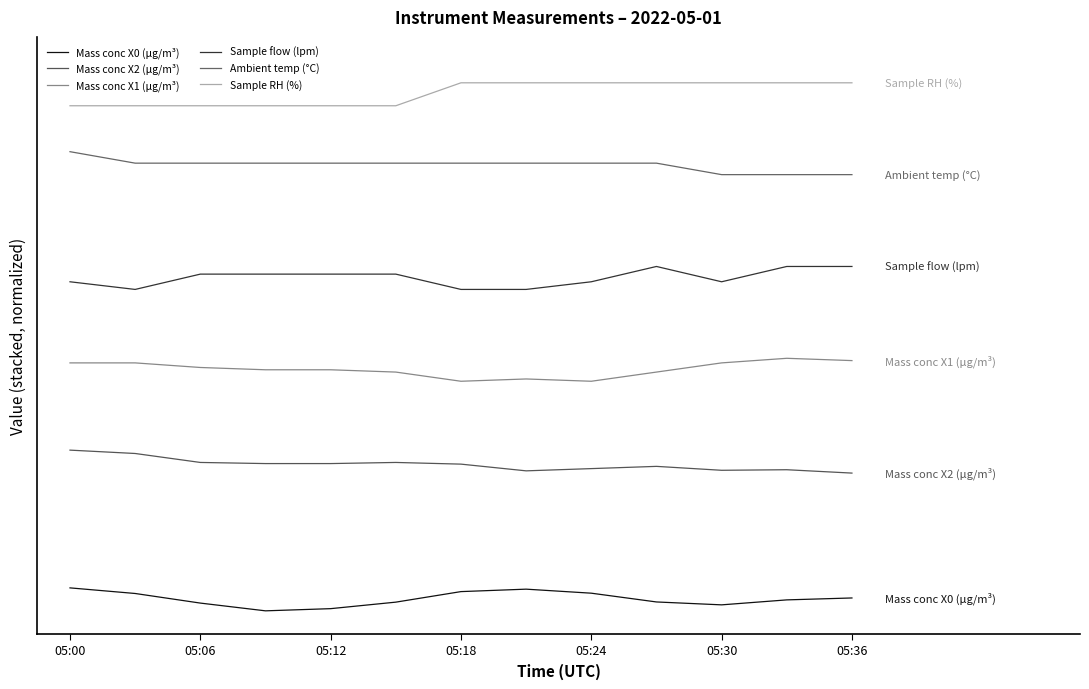

Does the chart have visible grid lines?

No